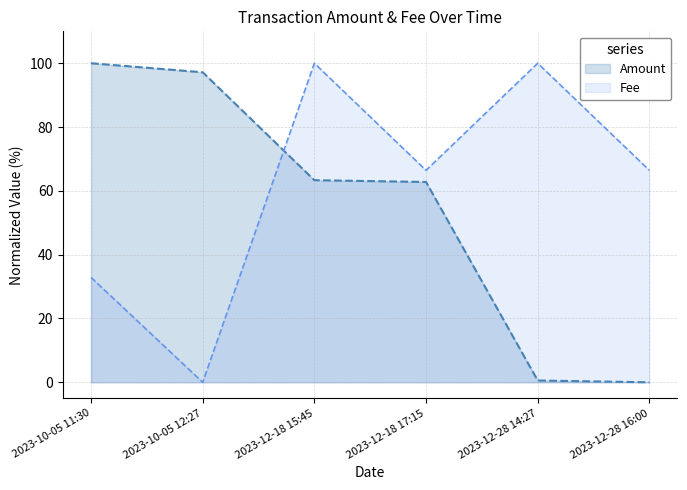

Between 2023-10-05 12:27 and 2023-12-18 15:45, which is larger?

2023-10-05 12:27